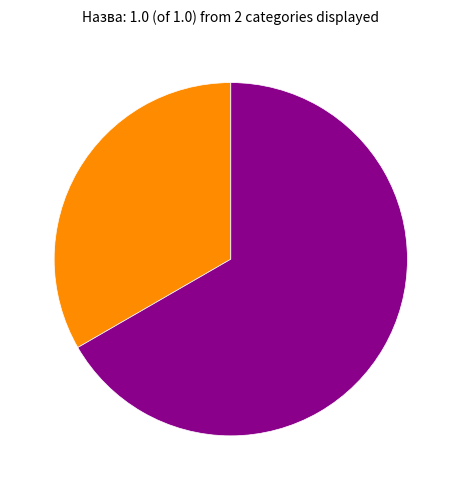

Count the number of slices in the pie.

2